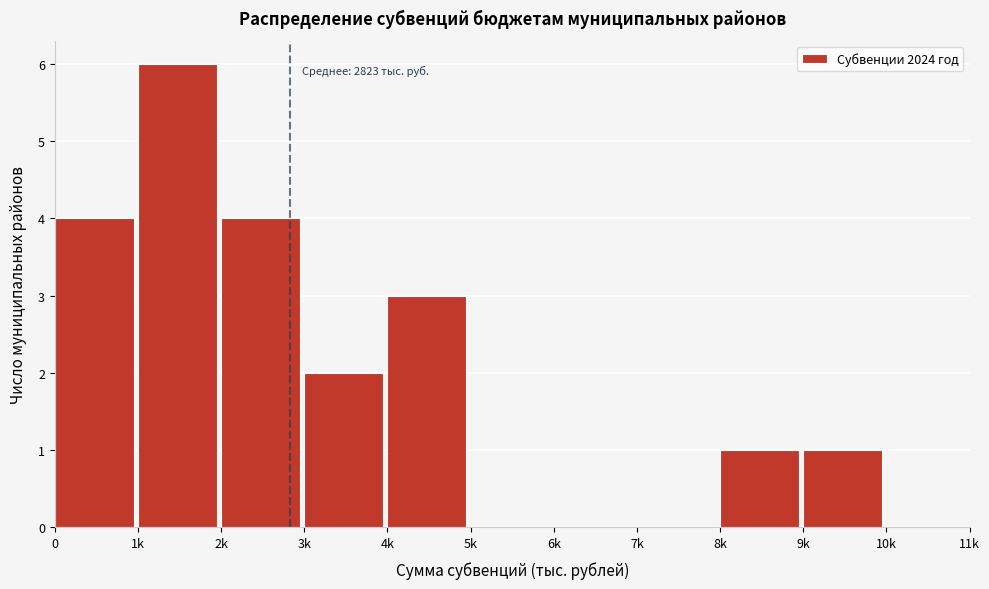

Reading right to left, transcribe all the data shown in this chart.

10k=0	9k=1	8k=1	7k=0	6k=0	5k=0	4k=3	3k=2	2k=4	1k=6	0=4